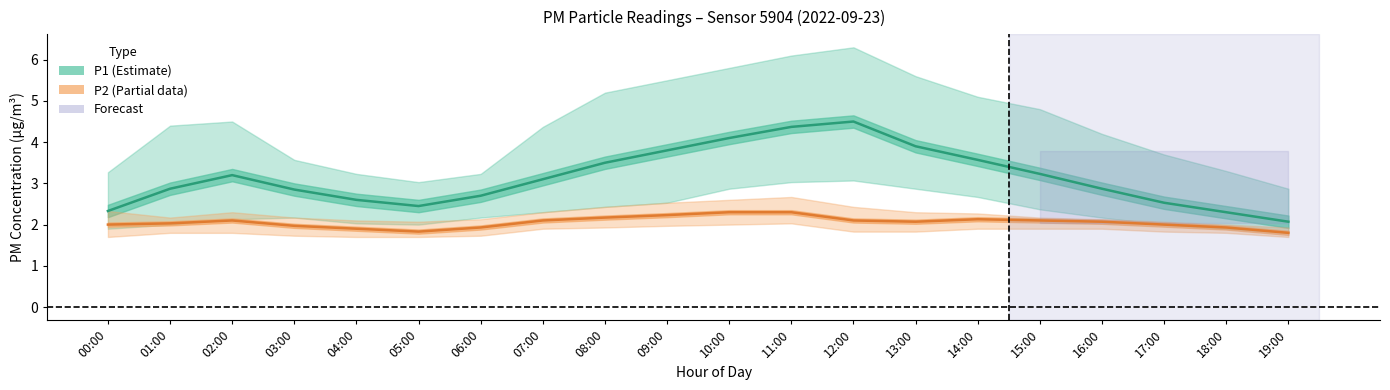

What is the sum of all P1 (estimate) values?

62.8